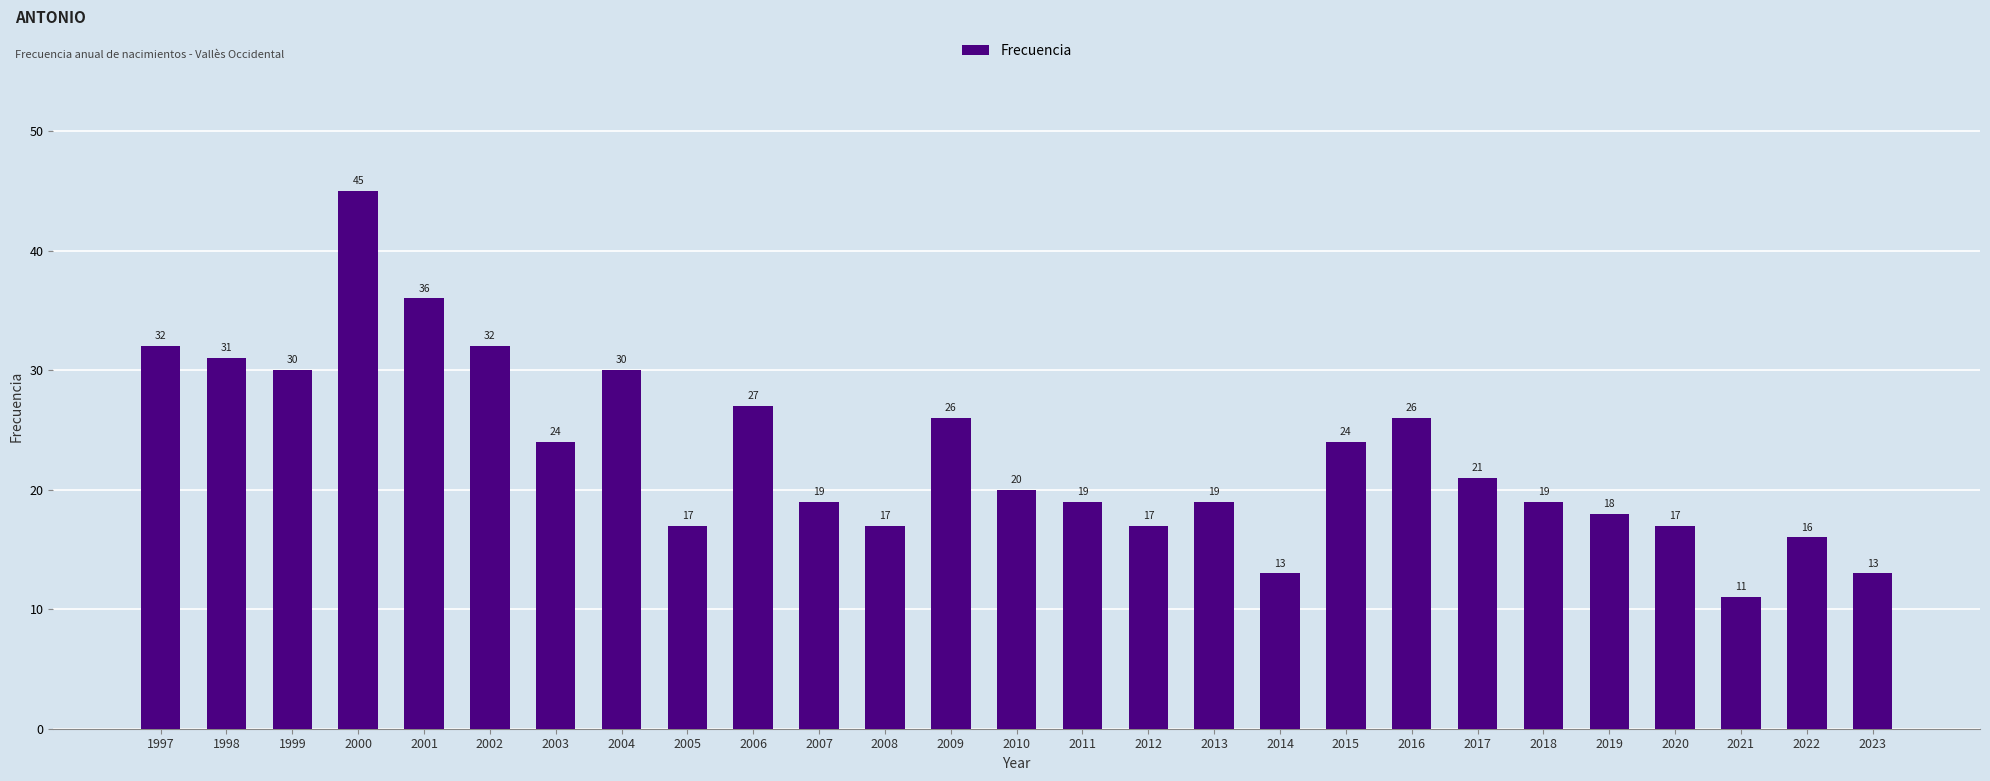

Where is the data nearest to the value 28?

2006